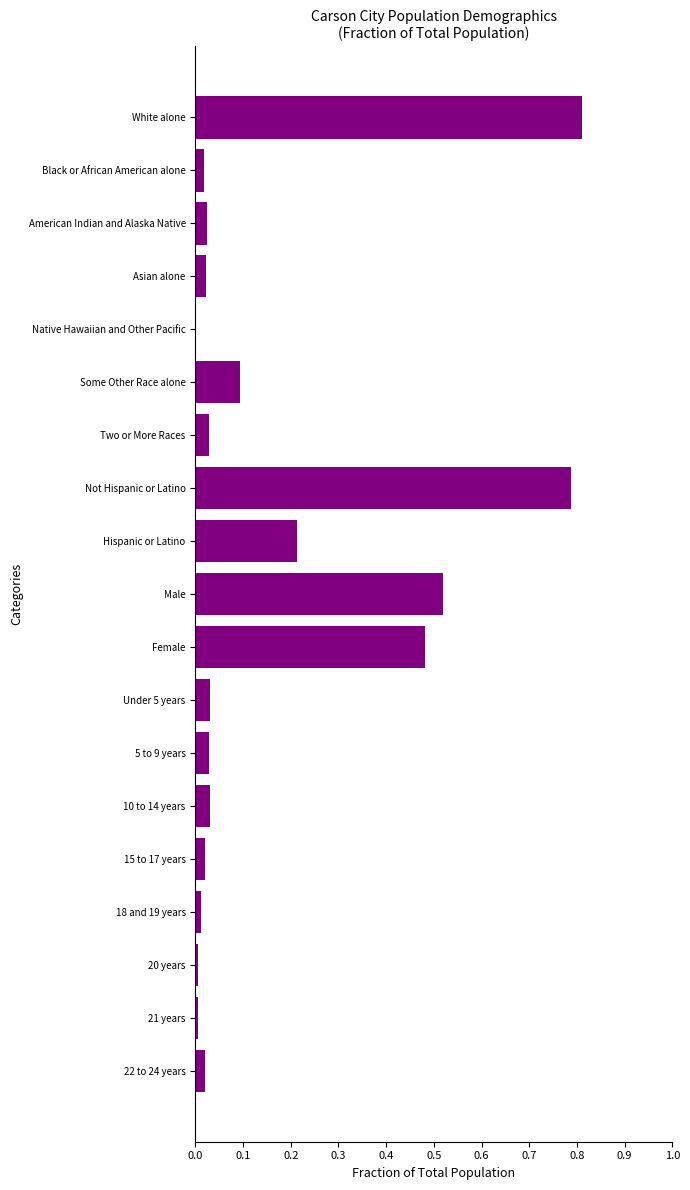

Which label corresponds to the largest value in the chart?

White alone